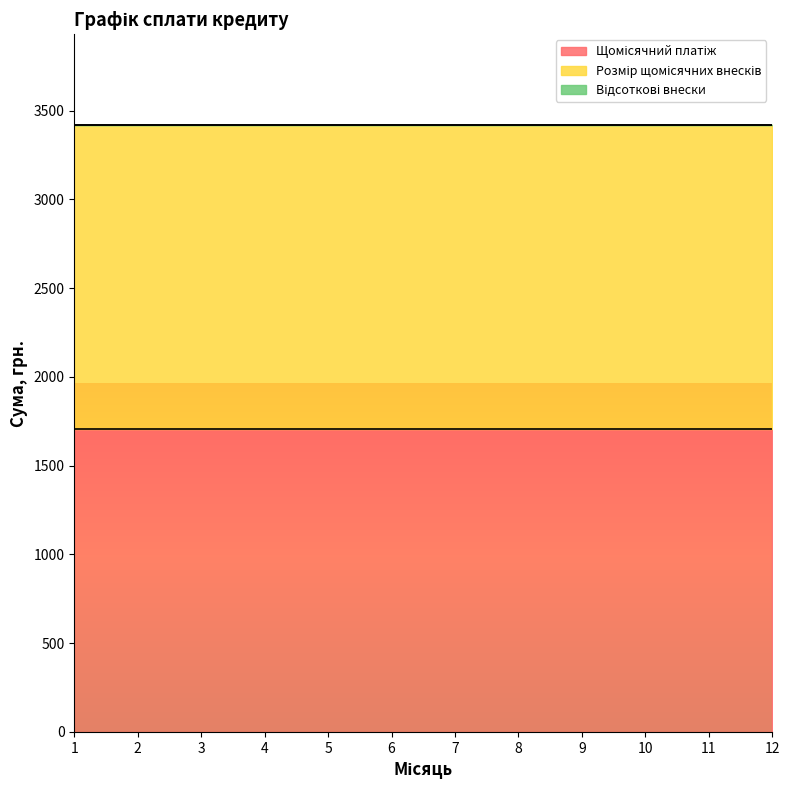

True or false: Розмір щомісячних внесків has more than 2 interior local peaks.

False